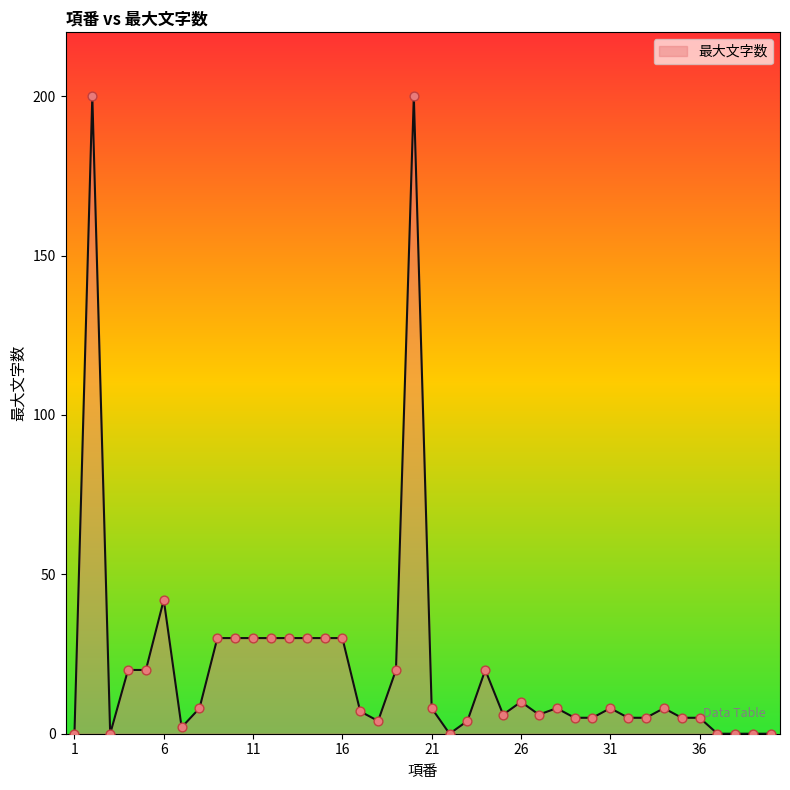

What is the greatest value displayed?

200